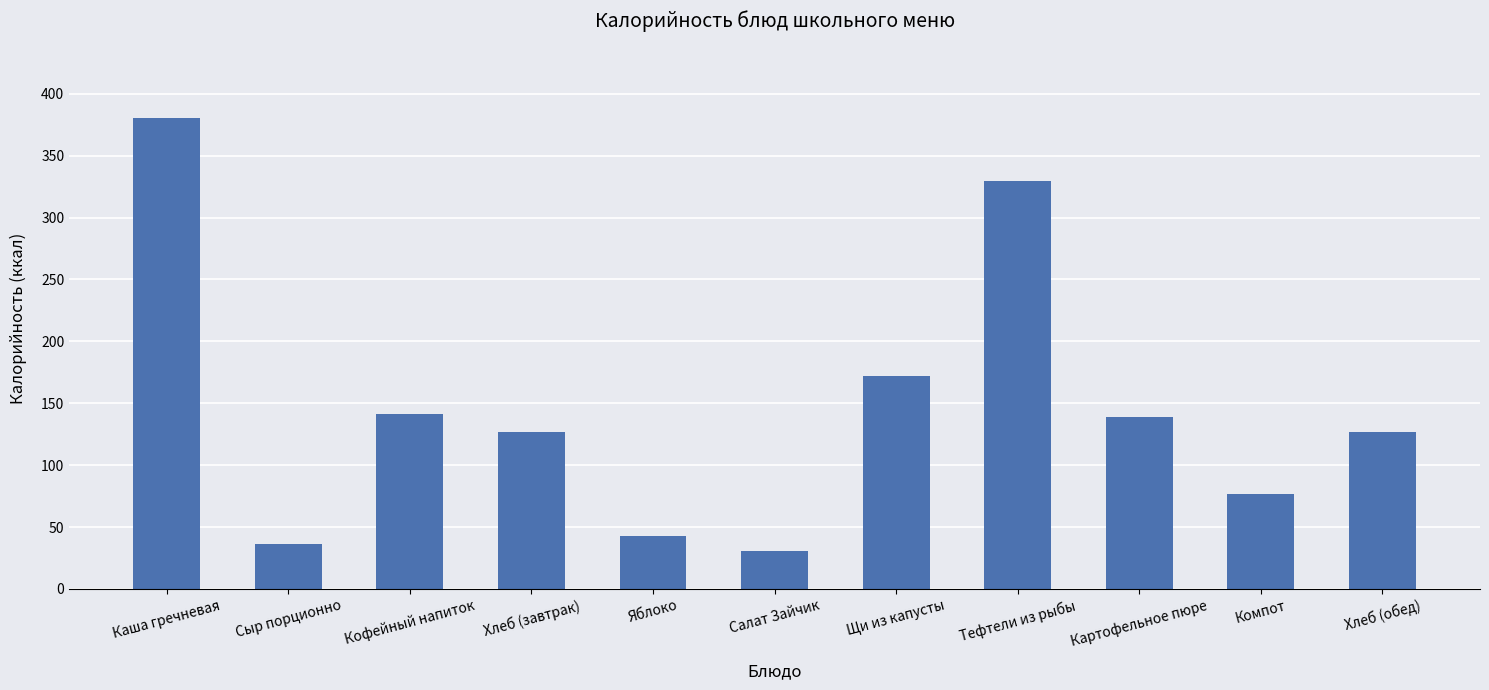

Which has a higher value, Сыр порционно or Картофельное пюре?

Картофельное пюре